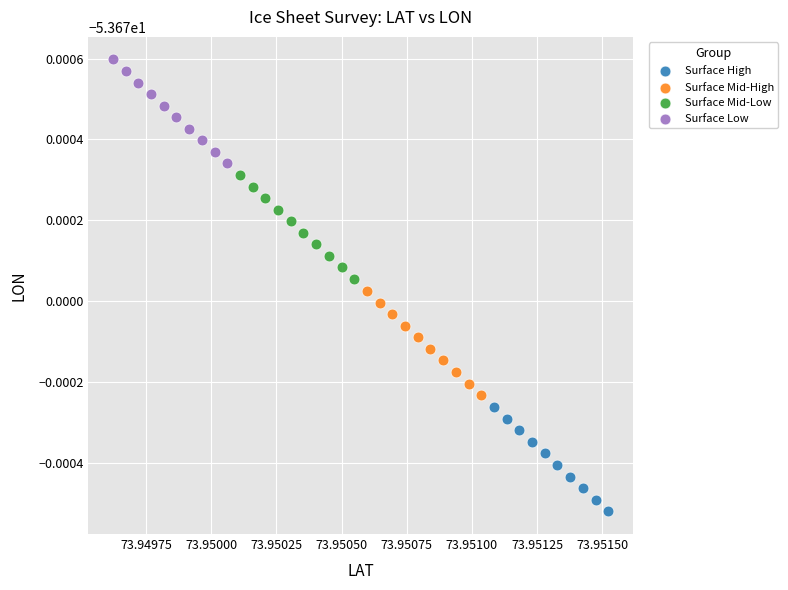

What are all the series names shown in the legend?

Surface High, Surface Mid-High, Surface Mid-Low, Surface Low